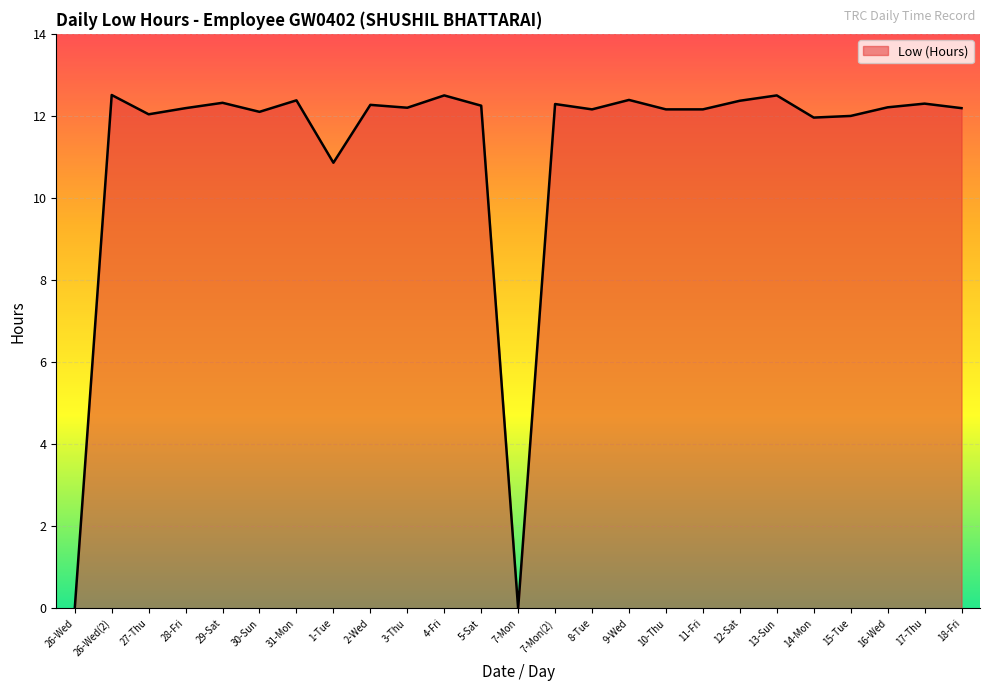

What is the change in value from 27-Thu to 12-Sat?

+0.3